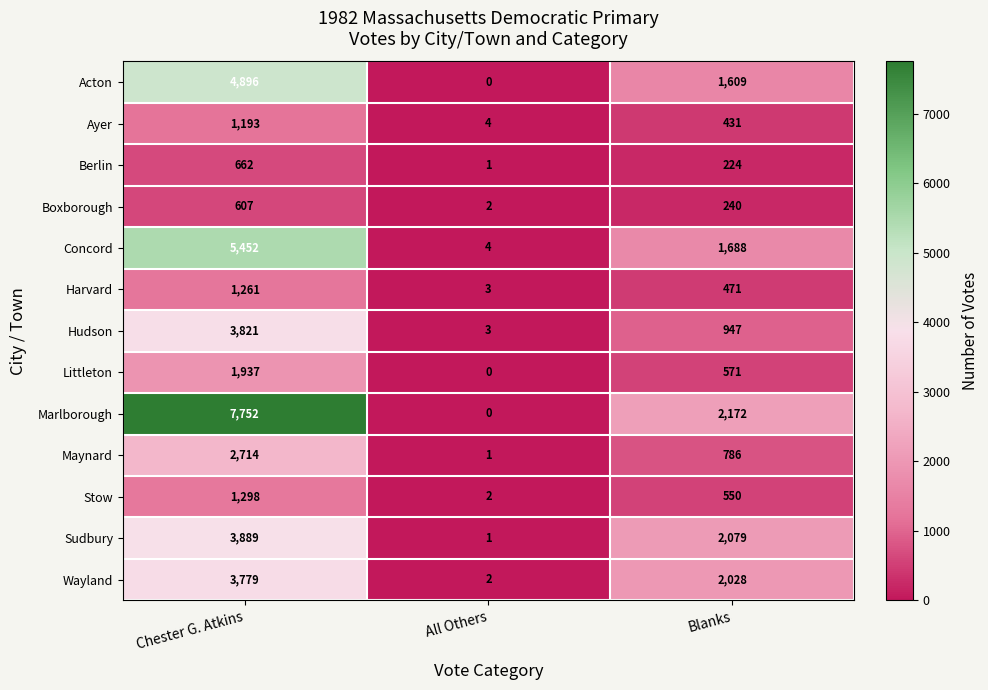

Which category has the highest value across all series?

Chester G. Atkins